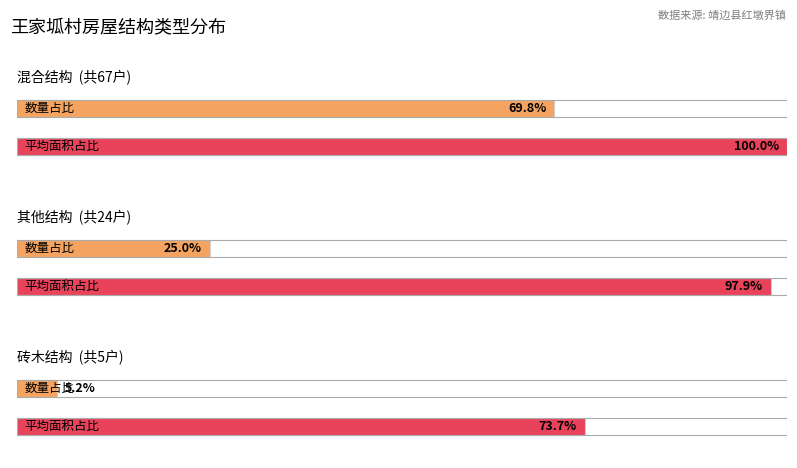

Are the bars grouped side by side (vs. stacked)?

Yes